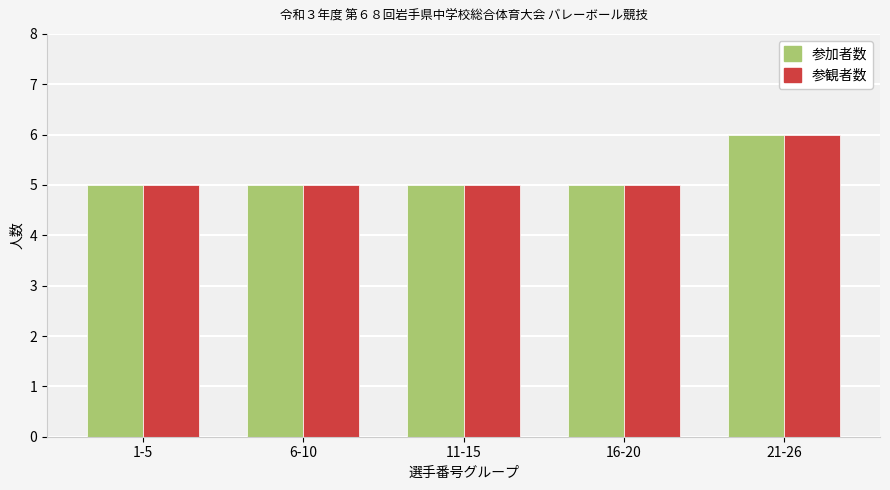

What is the label of the 3rd bar from the right?

11-15